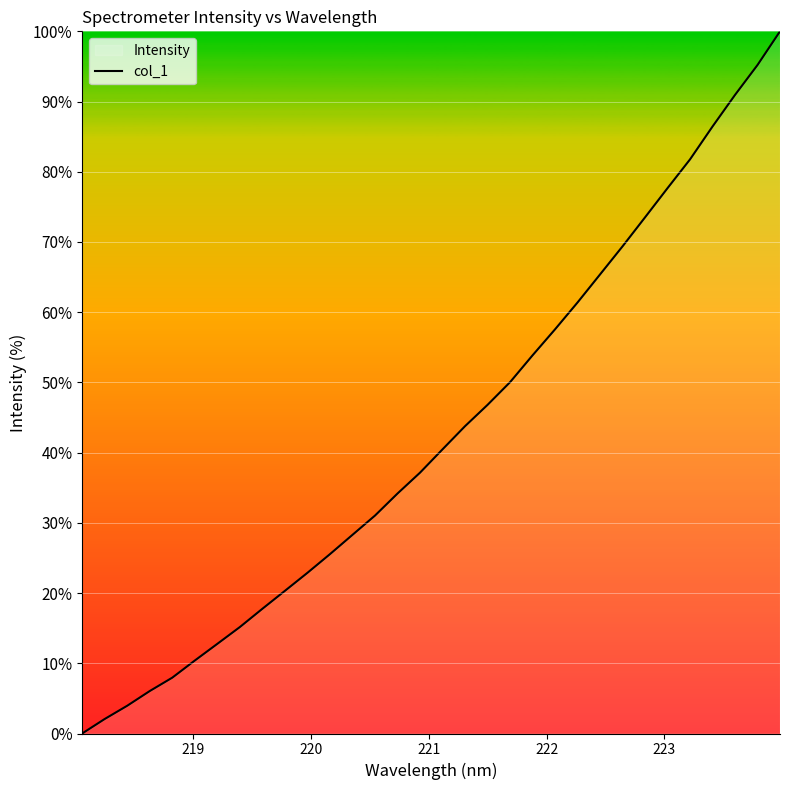

How many lines are shown in the chart?

1